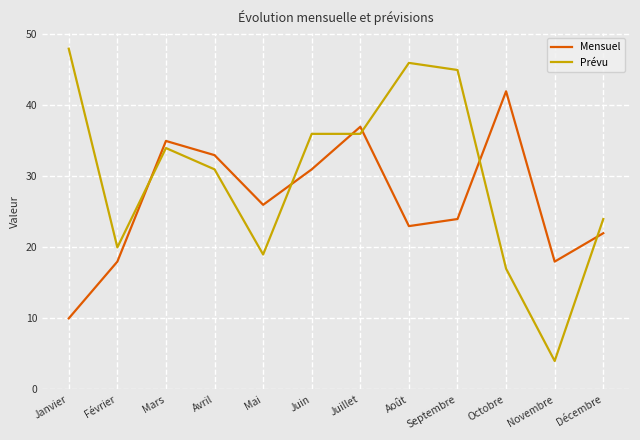

What is the sum of the Mensuel values at Mai and Juin?

57